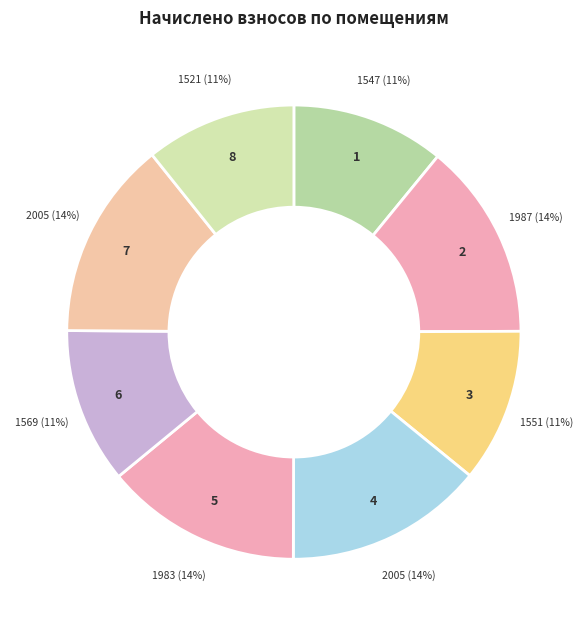

What is the ratio of the value at 3 to the value at 4?

0.8